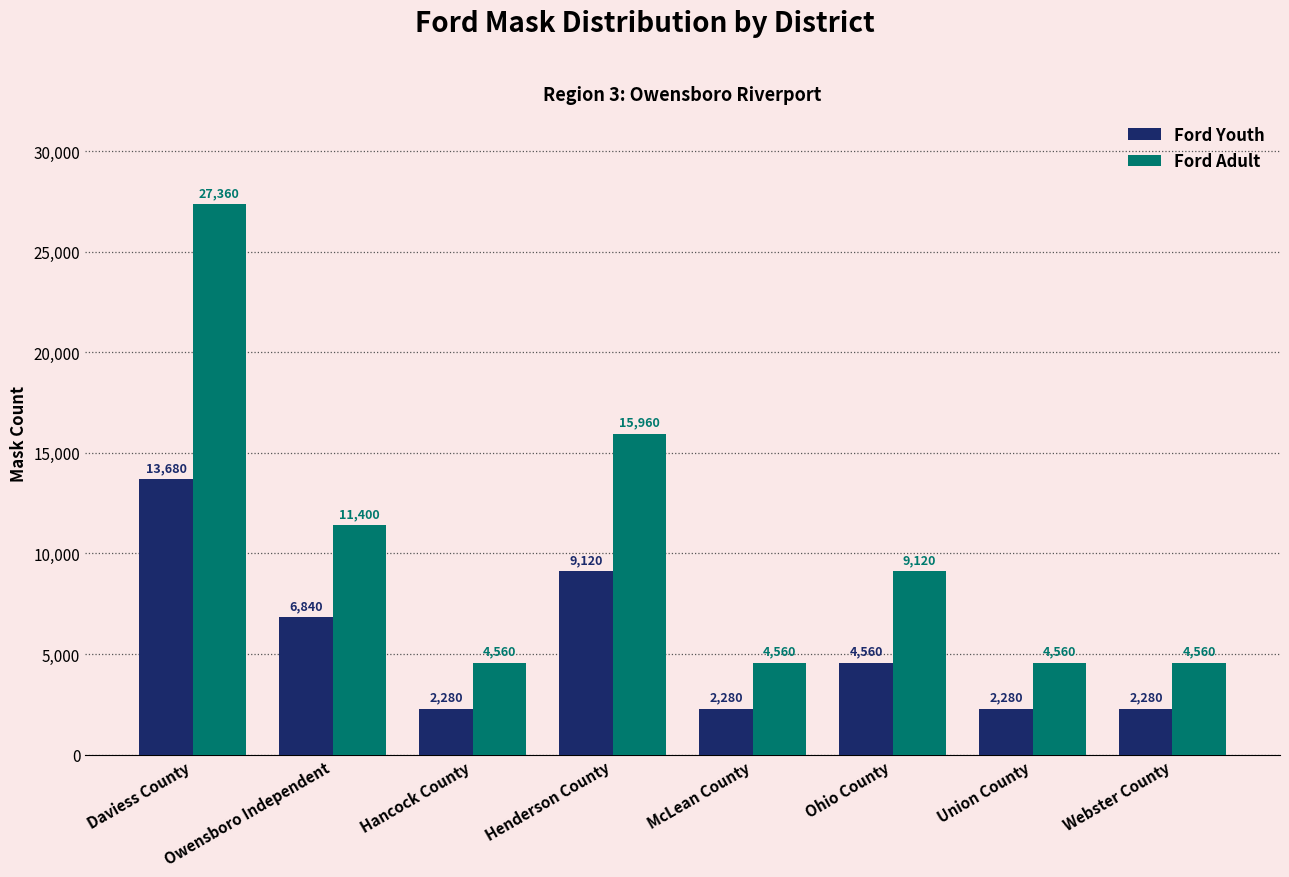

Is it true that Ford Adult equals 15209 at Owensboro Independent?

False